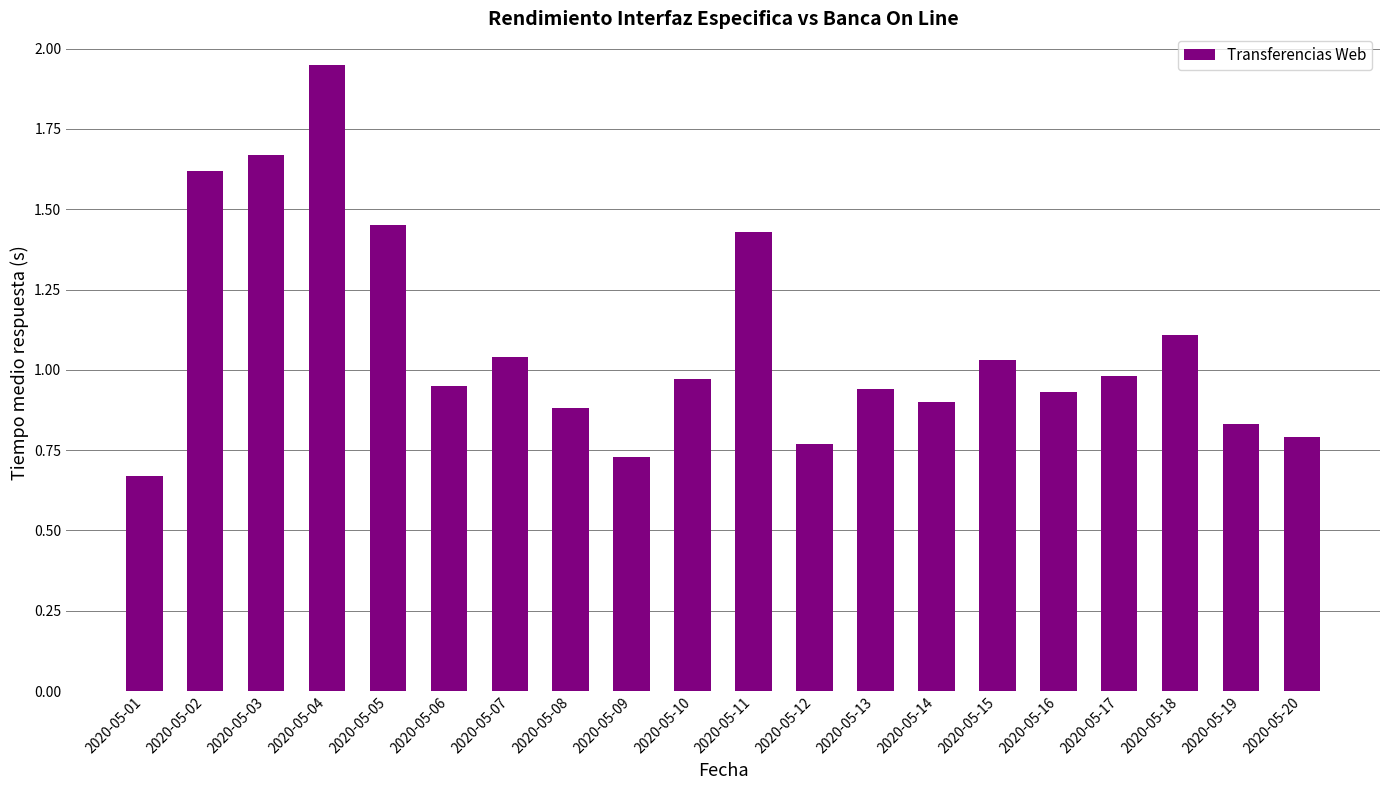

Which label corresponds to the smallest value in the chart?

2020-05-01